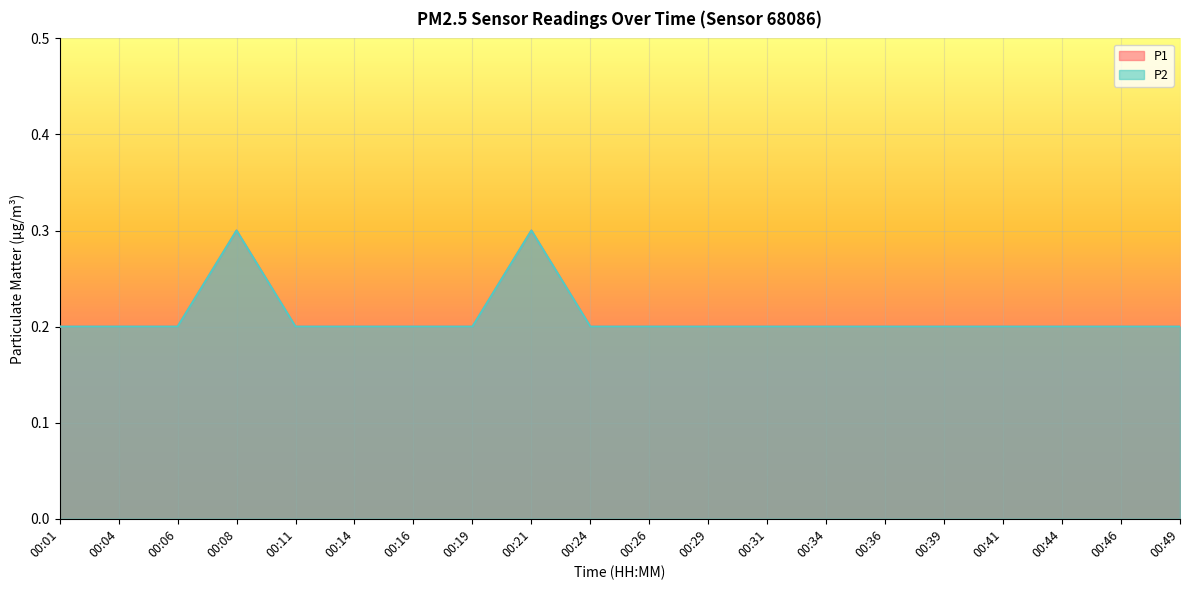

True or false: P1 and P2 intersect in this chart.

False